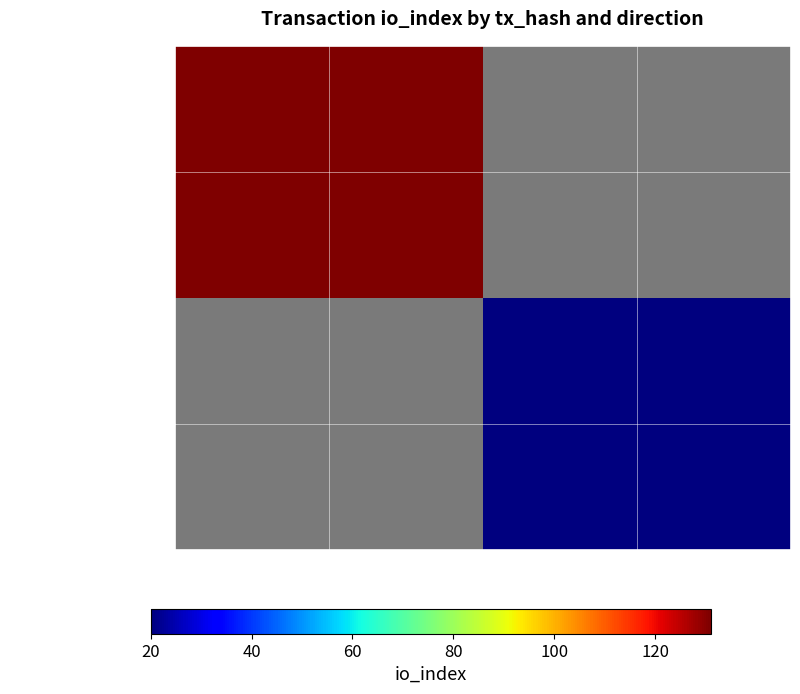

Between 1 and -1, which is larger?

-1